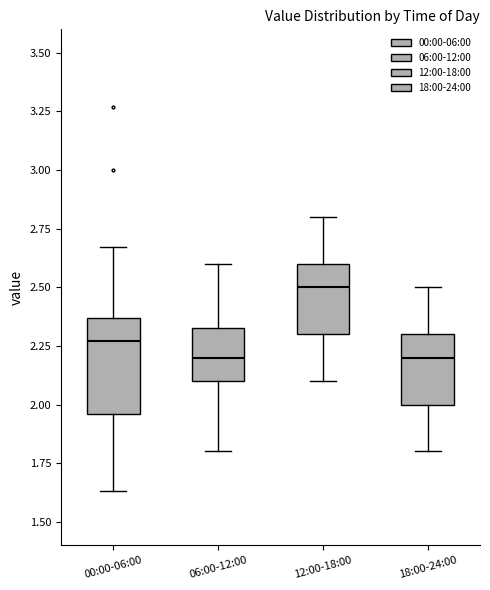

Reading left to right, transcribe this box plot: for each box, give where its median line is, the range the box spans, and where its two whiskers end, as read against the y-axis. The values are not printed on the chart, so give them approximately, as read against the axis.

00:00-06:00: median 2.25, box 1.95 to 2.35, whiskers 1.65 to 2.65
06:00-12:00: median 2.20, box 2.10 to 2.35, whiskers 1.80 to 2.60
12:00-18:00: median 2.50, box 2.30 to 2.60, whiskers 2.10 to 2.80
18:00-24:00: median 2.20, box 2.00 to 2.30, whiskers 1.80 to 2.50